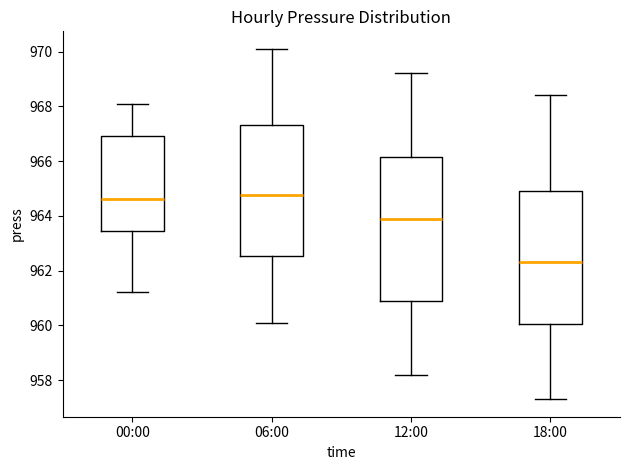

Comparing the boxes themselves (not the whiskers), which one is the tallest?

12:00